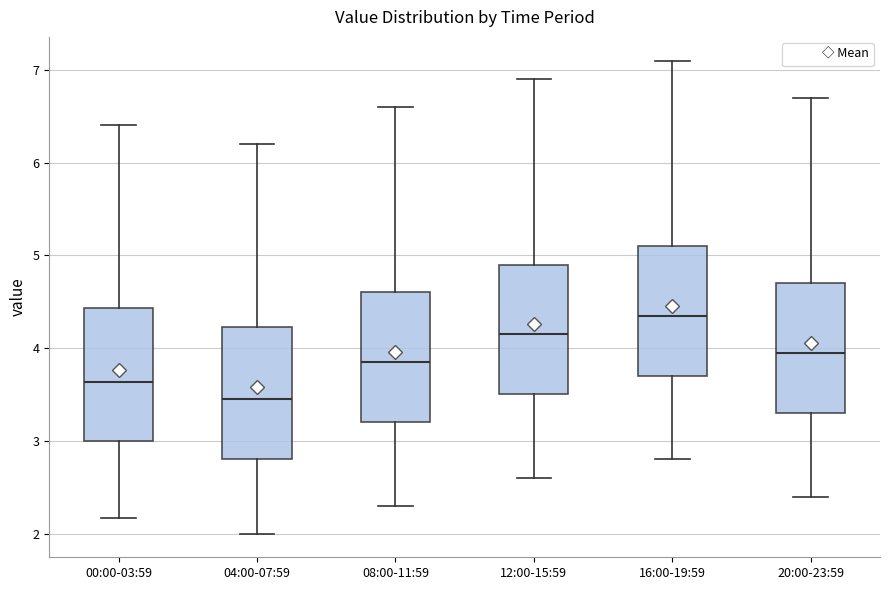

Reading left to right, read every box against the y-axis: the position of its median line, the range the box covers, and the ends of its whiskers. The values are not printed on the chart, so give them approximately, as read against the axis.

00:00-03:59: median 3.6, box 3.0 to 4.4, whiskers 2.2 to 6.4
04:00-07:59: median 3.5, box 2.8 to 4.2, whiskers 2.0 to 6.2
08:00-11:59: median 3.9, box 3.2 to 4.6, whiskers 2.3 to 6.6
12:00-15:59: median 4.2, box 3.5 to 4.9, whiskers 2.6 to 6.9
16:00-19:59: median 4.4, box 3.7 to 5.1, whiskers 2.8 to 7.1
20:00-23:59: median 4.0, box 3.3 to 4.7, whiskers 2.4 to 6.7